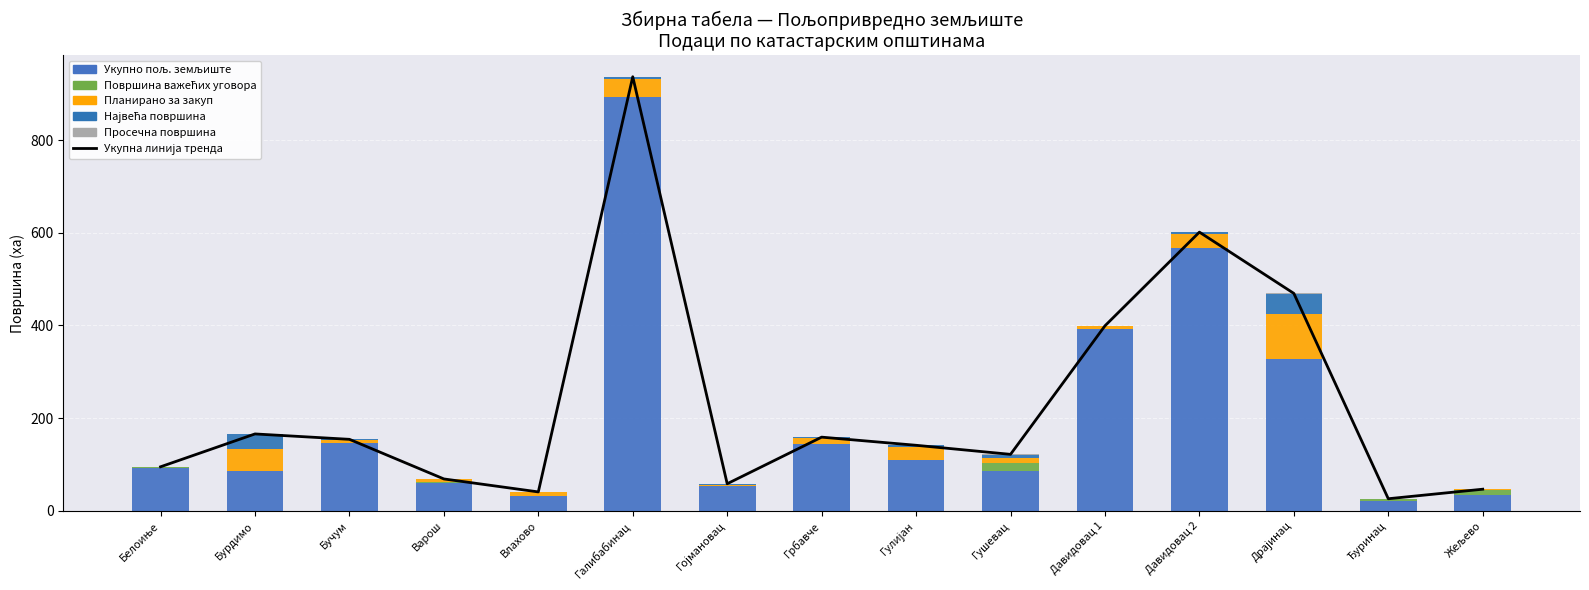

At which label does Укупна линија тренда first exceed 141?

Бурдимо